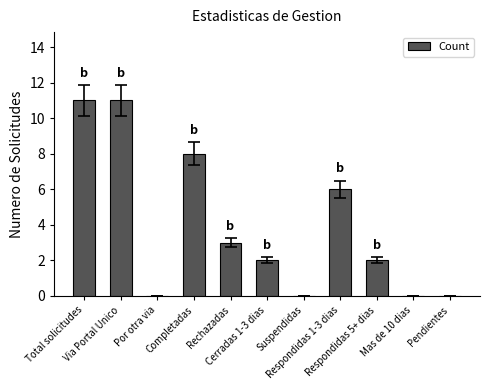

What is the sum of all values?

43